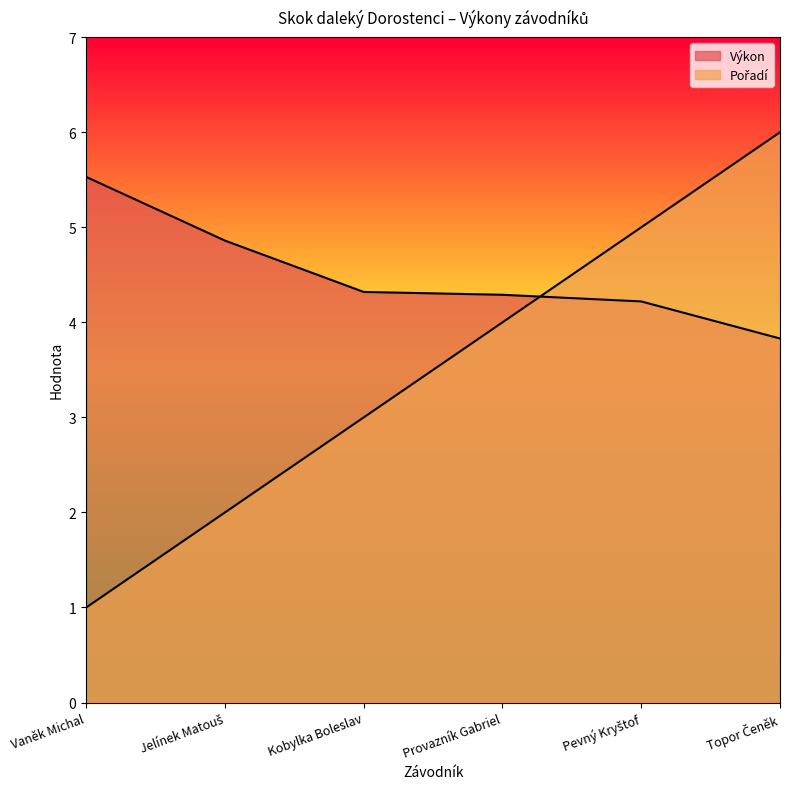

At Vaněk Michal, list the series in order from smallest to largest.

Pořadí, Výkon